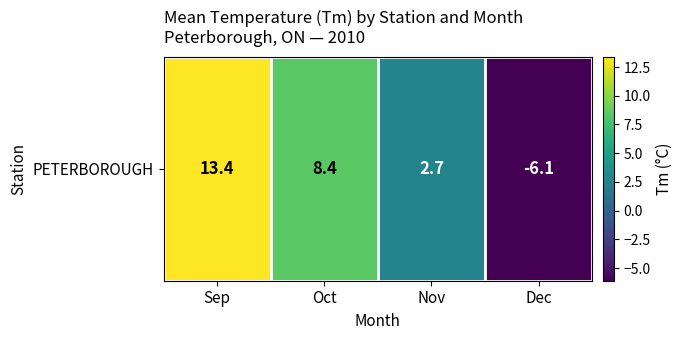

What is the difference between the values at Sep and Oct?

5.0